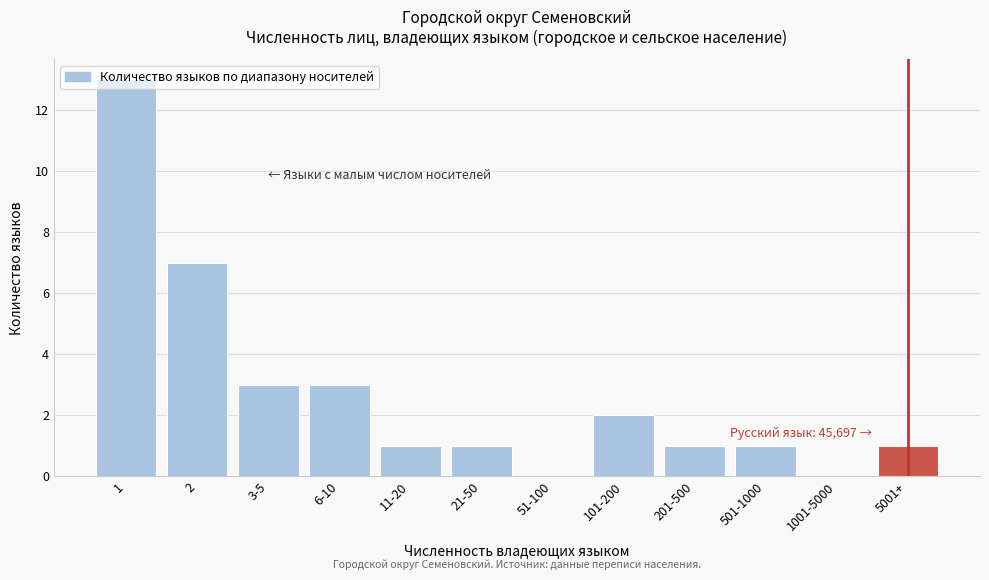

What is the greatest value displayed?

13